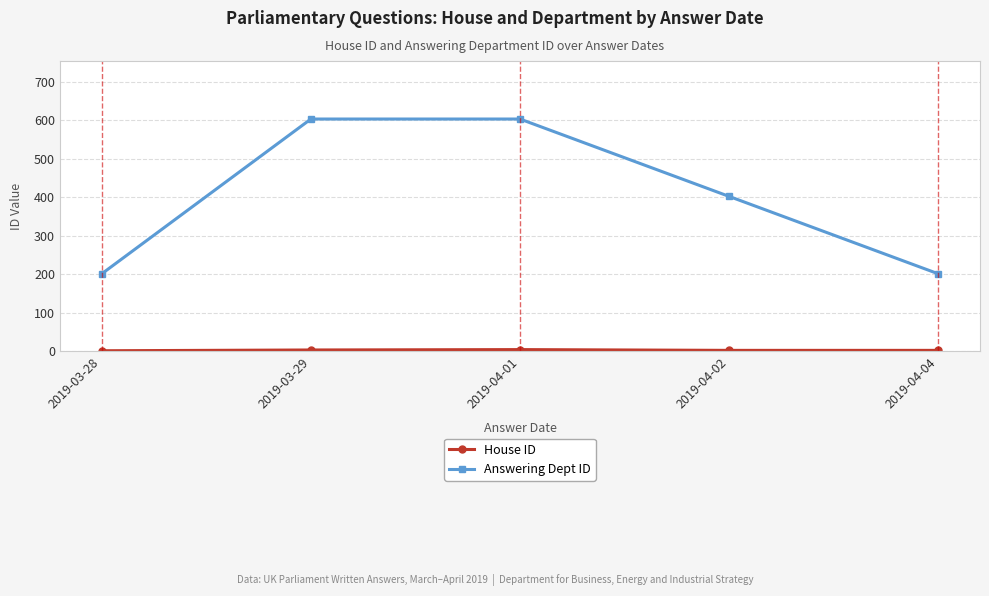

Which series has the widest spread of values?

Answering Dept ID